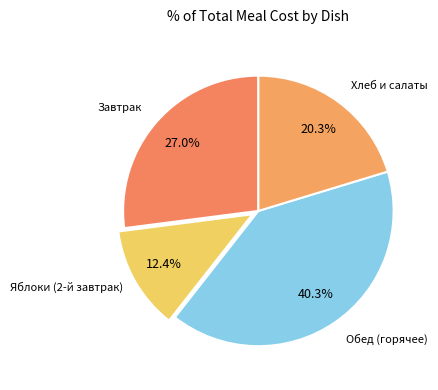

Count the number of slices in the pie.

4